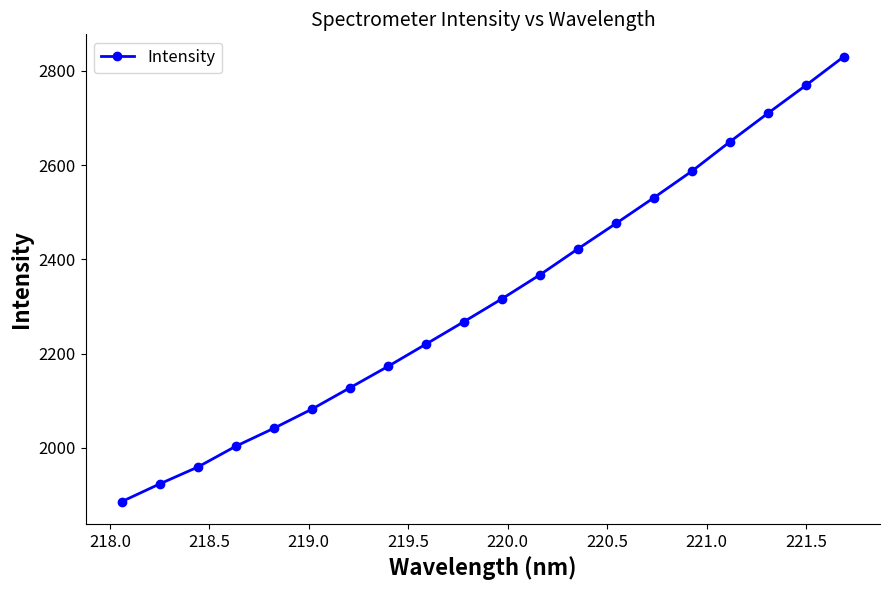

What is the average value?

2317.2